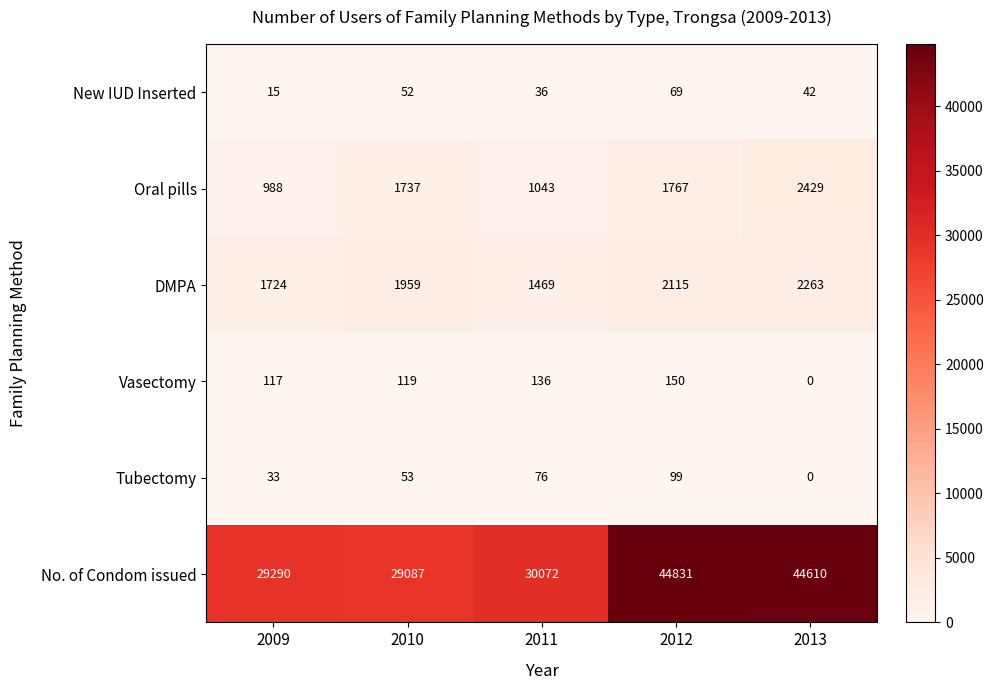

Which category has the highest value across all series?

2012